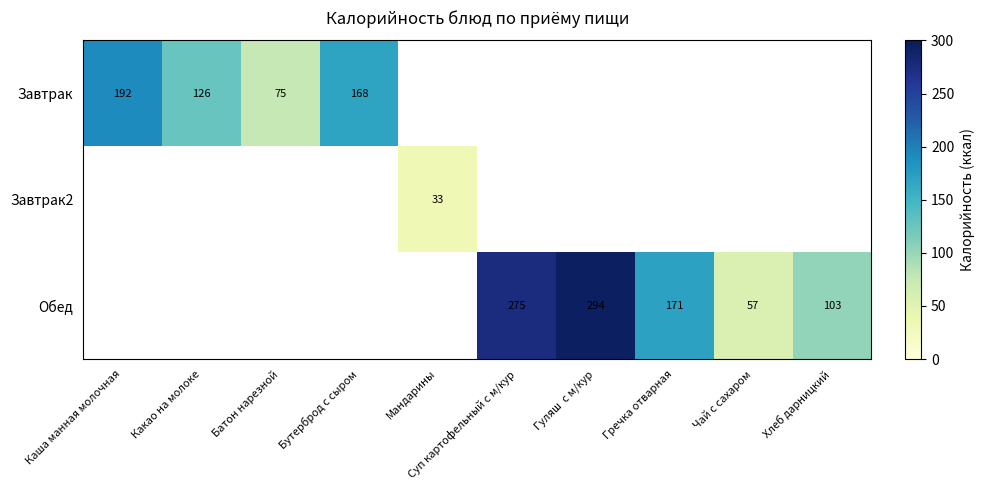

The value of Обед at Хлеб дарницкий is 51. True or false?

False